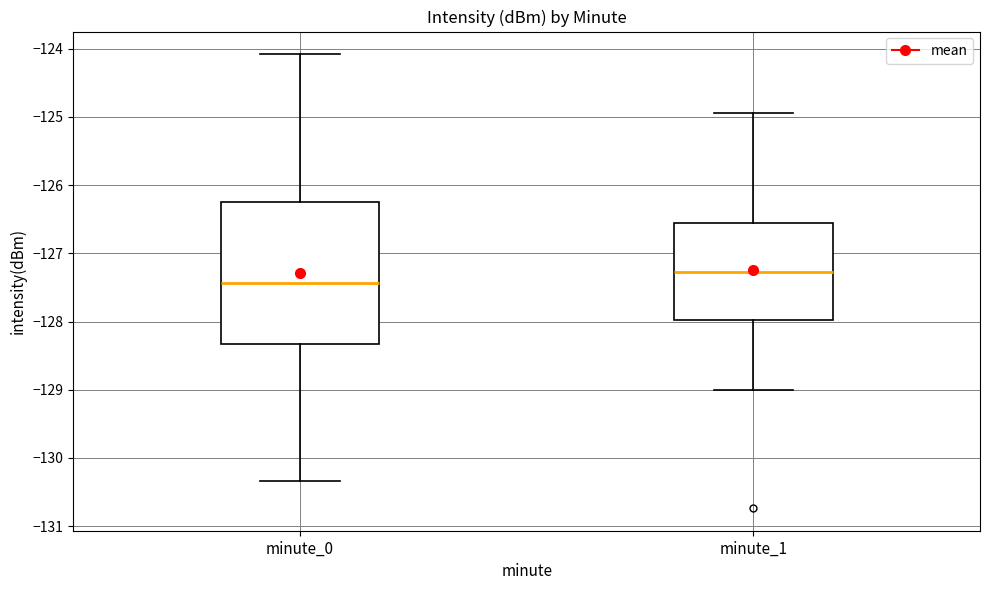

Reading left to right, transcribe this box plot: for each box, give where its median line is, the range the box spans, and where its two whiskers end, as read against the y-axis. The values are not printed on the chart, so give them approximately, as read against the axis.

minute_0: median -127.4, box -128.3 to -126.2, whiskers -130.3 to -124.1
minute_1: median -127.3, box -128.0 to -126.5, whiskers -129.0 to -124.9